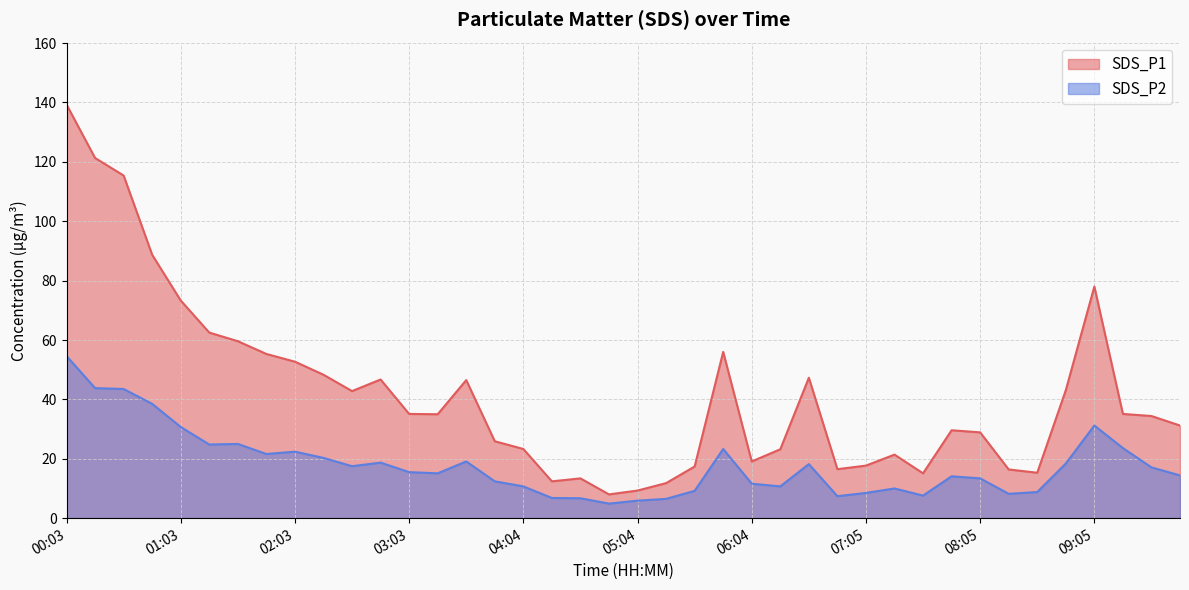

Which series has the widest spread of values?

SDS_P1